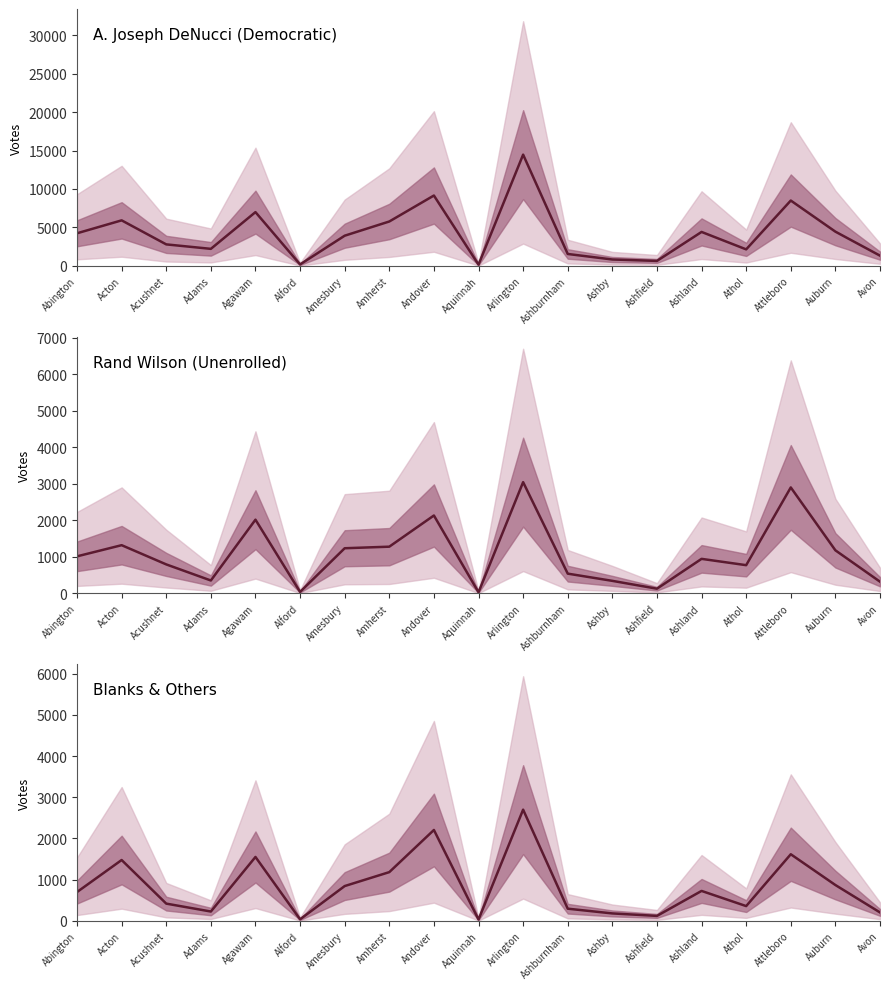

What position from the right is Ashfield?

6